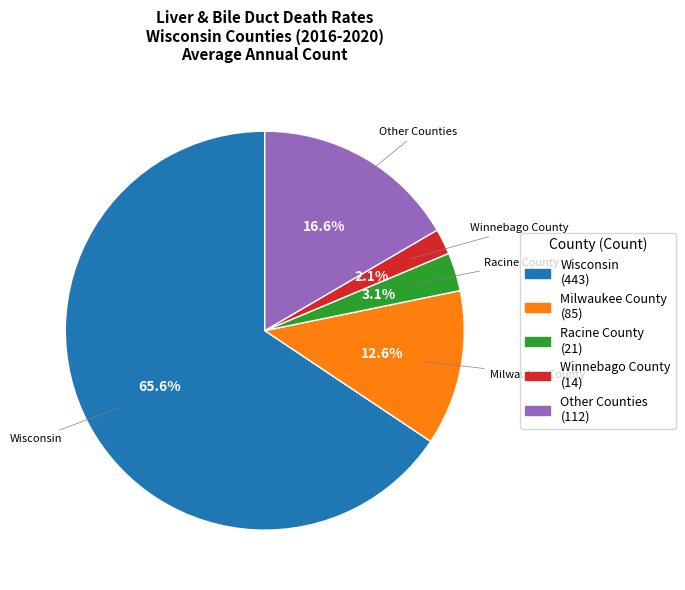

Is there any slice that represents more than half of the pie?

Yes